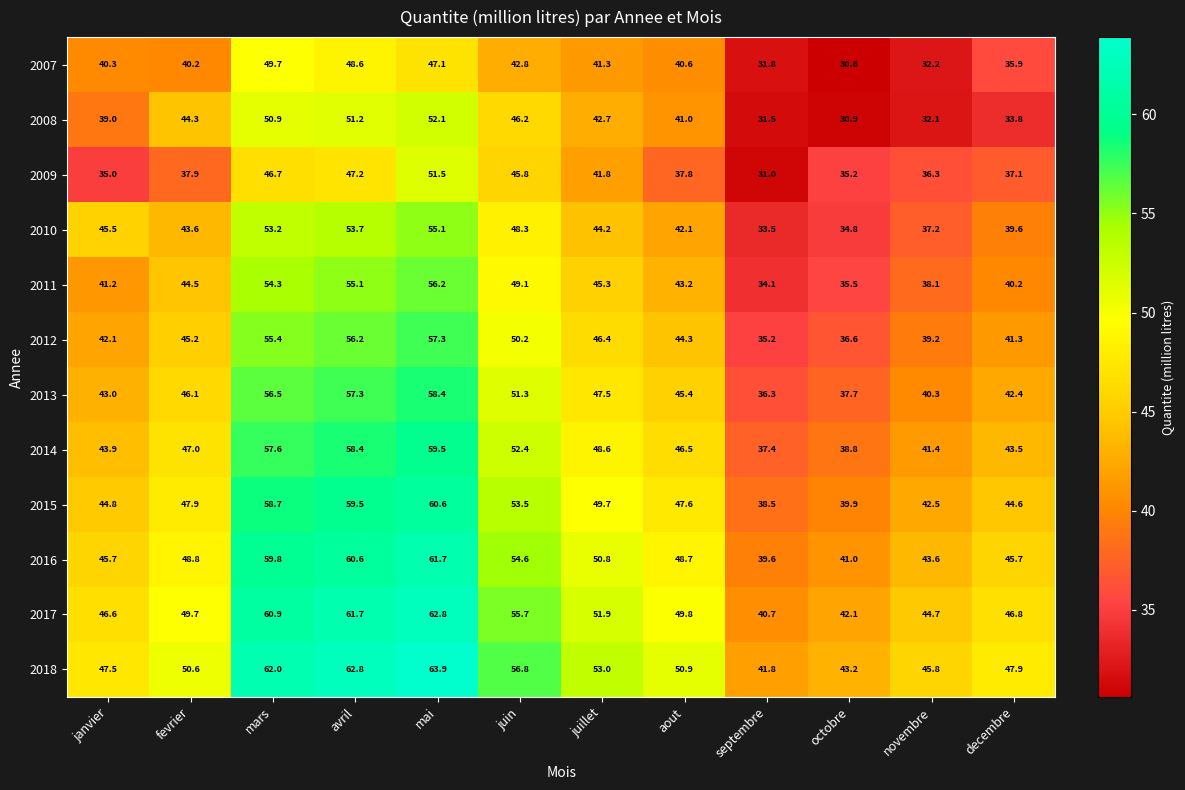

At how many categories does at least one series exceed 52?

5